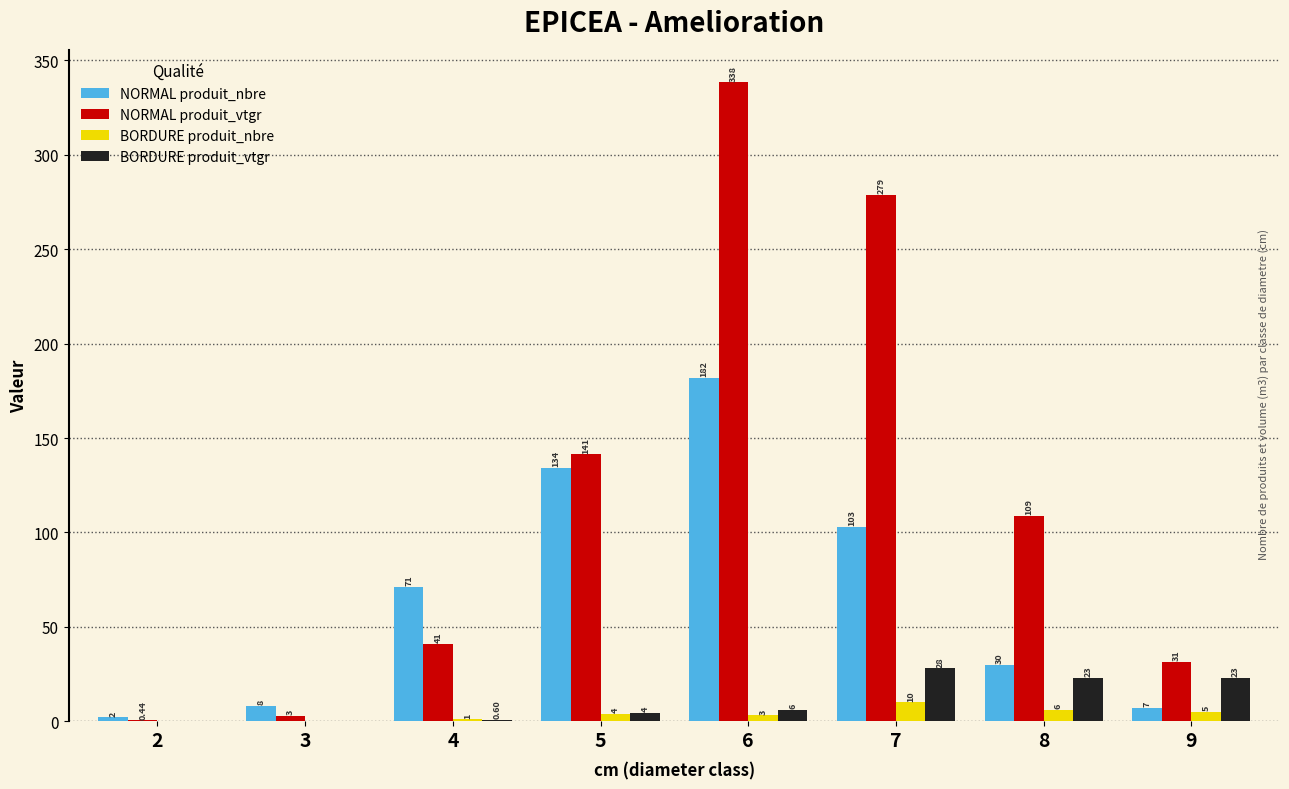

Which series has the widest spread of values?

NORMAL produit_vtgr